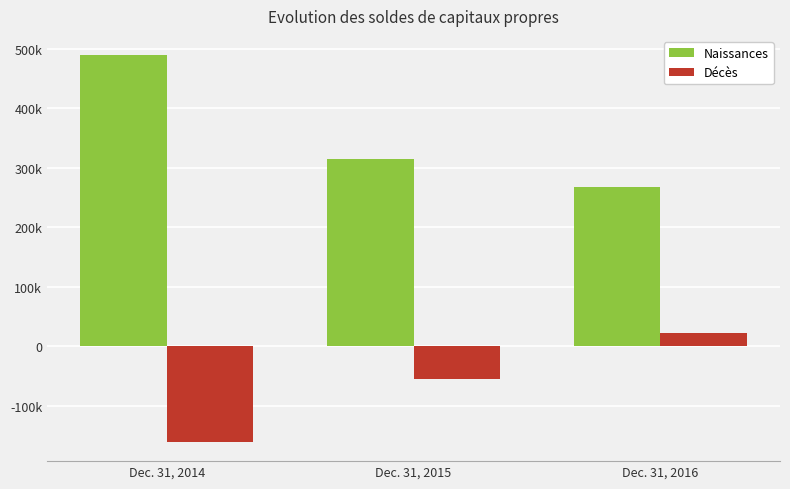

What is the value of the Décès bar at the 2nd from the left?

-54067